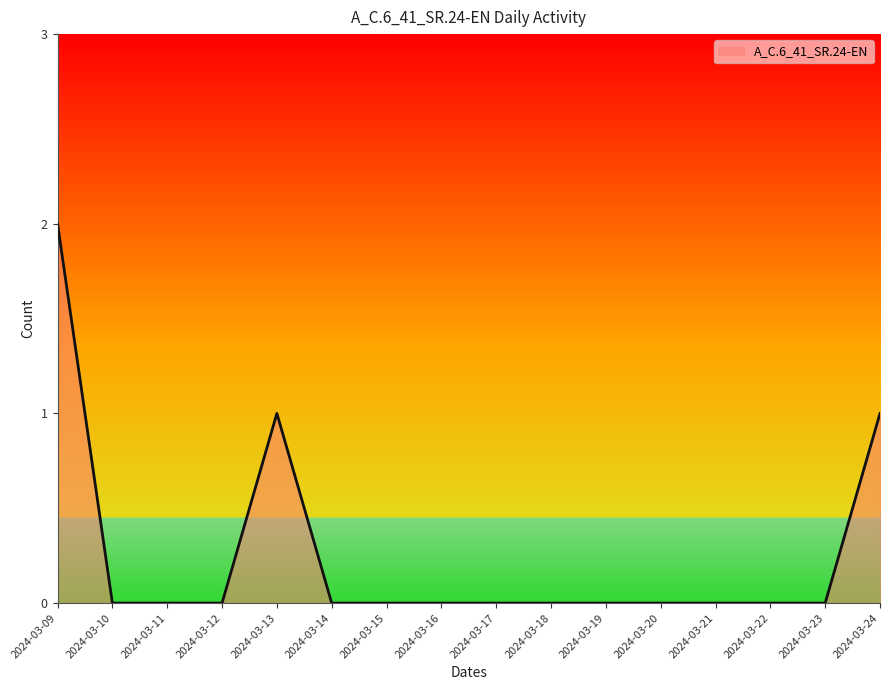

At which category does the chart reach its peak across all series?

2024-03-09